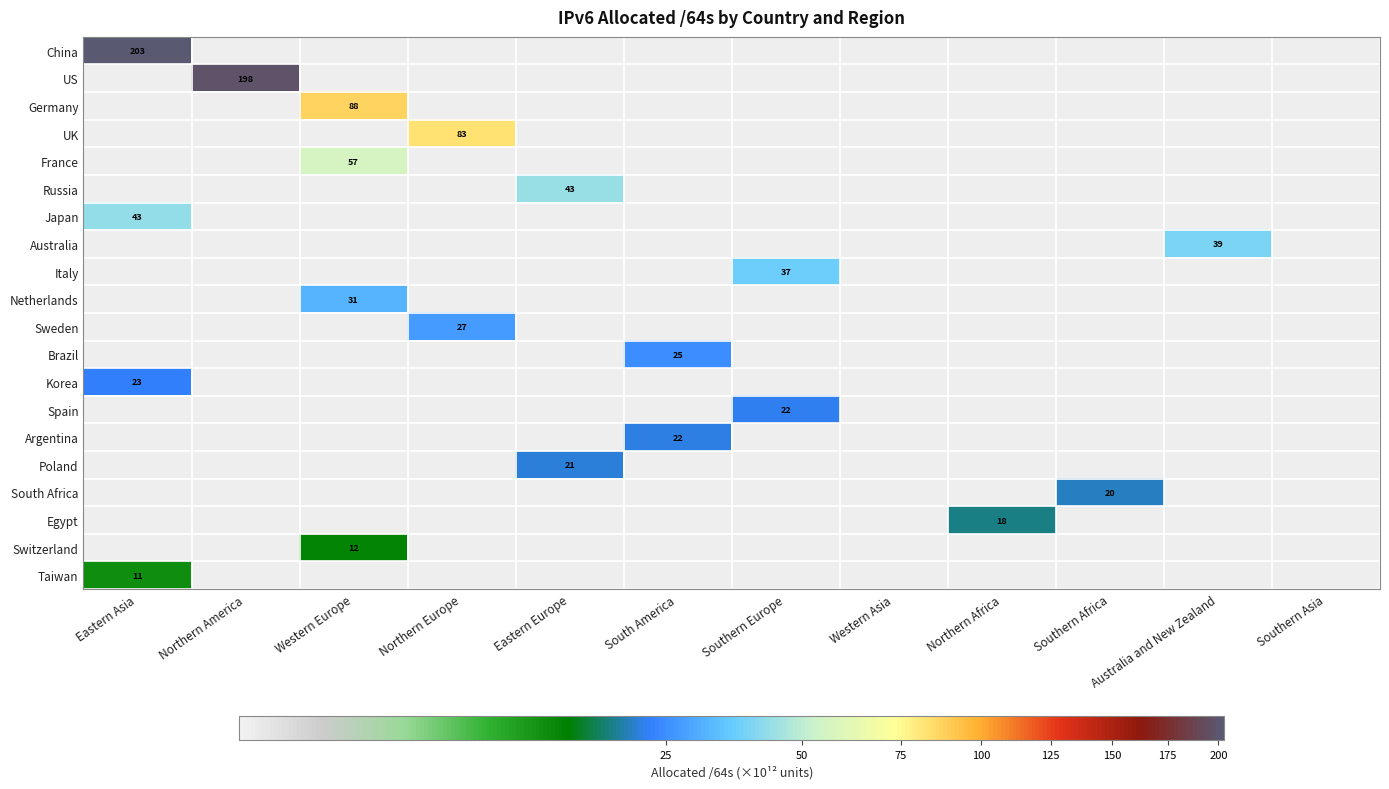

The value of Japan at Eastern Asia is 75. True or false?

False